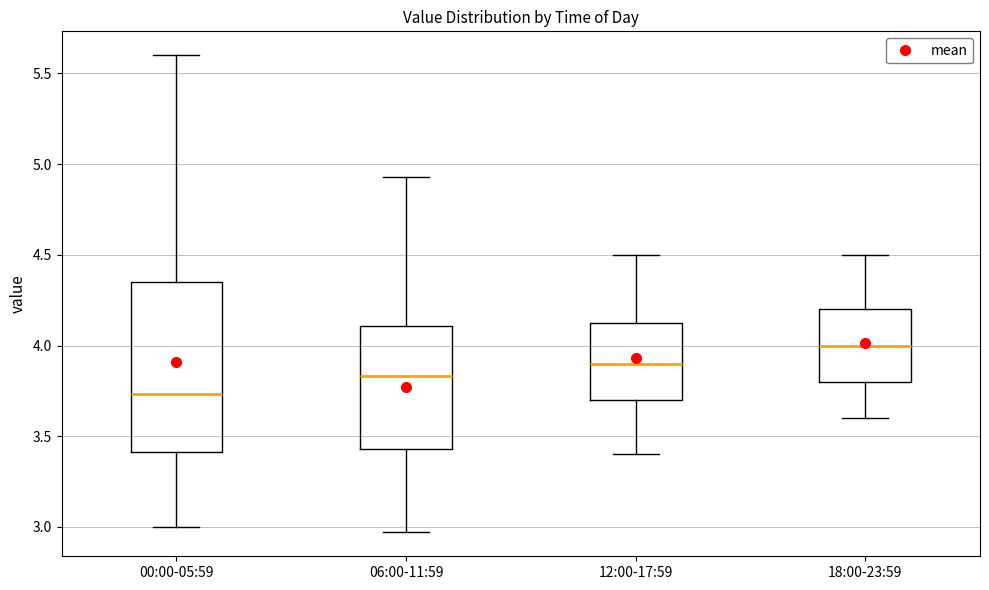

Which box is the tallest, from its lower edge to its upper edge?

00:00-05:59